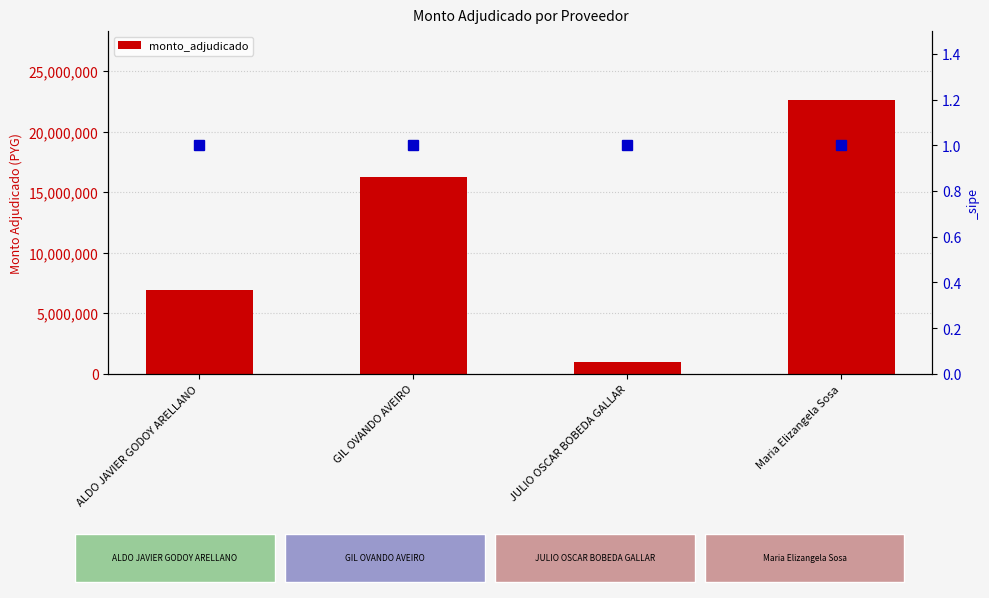

What is the change in value from ALDO JAVIER GODOY ARELLANO to Maria Elizangela Sosa?

+15772000